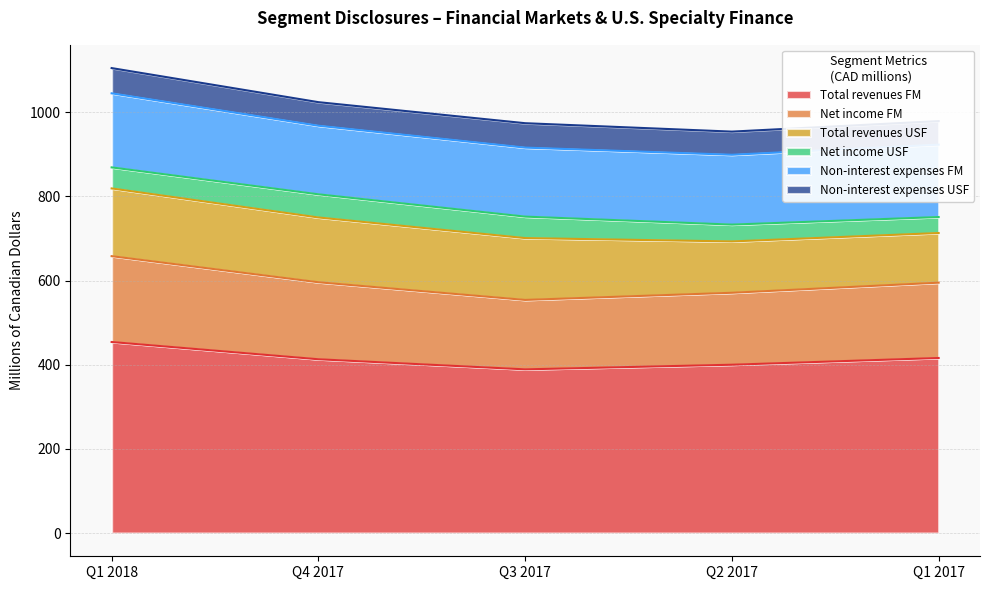

What is the label of the 5th point from the right?

Q1 2018